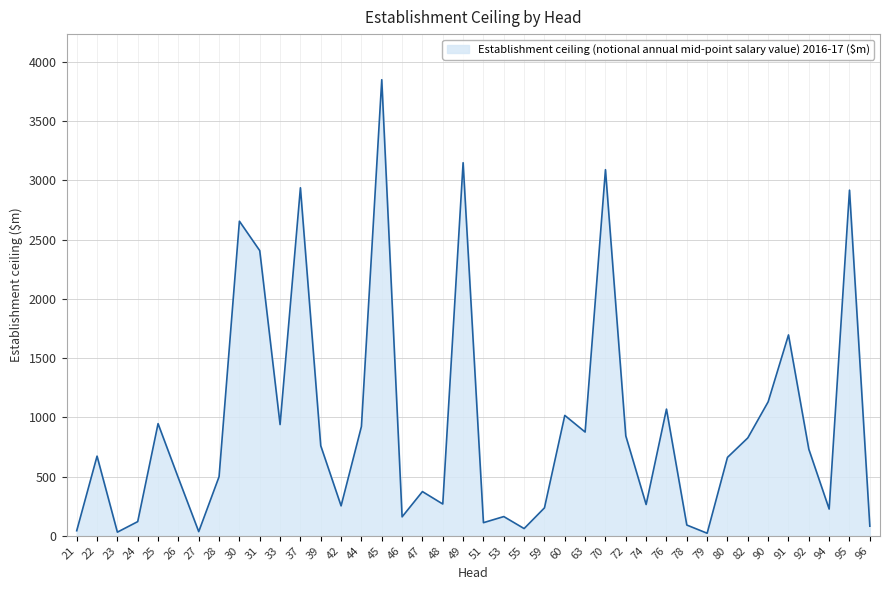

List the labels in order of value, largest first.

45, 49, 70, 37, 95, 30, 31, 91, 90, 76, 60, 25, 33, 44, 63, 72, 82, 39, 92, 22, 80, 28, 26, 47, 48, 74, 42, 59, 94, 53, 46, 24, 51, 78, 96, 55, 21, 27, 23, 79